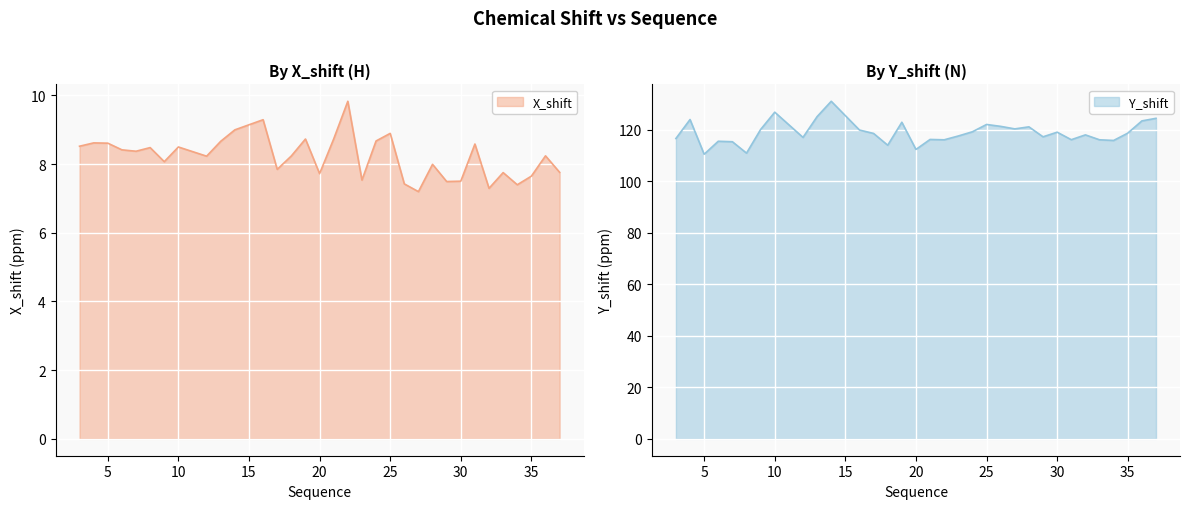

What is the minimum value for X_shift?

7.2